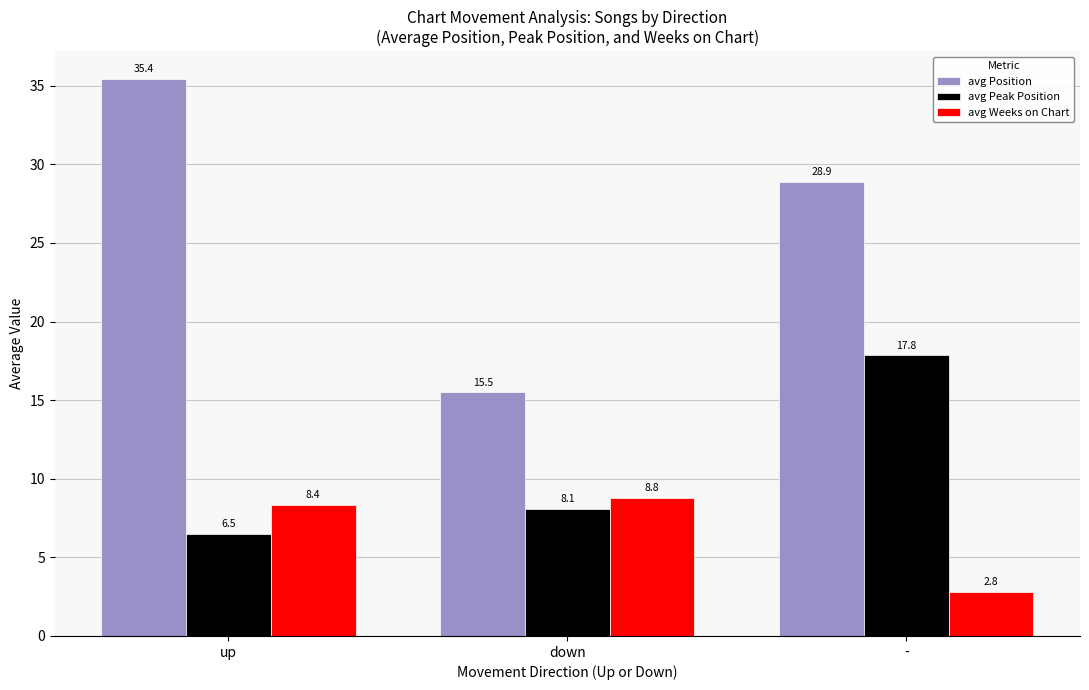

List the series in order of their peak value, highest first.

avg Position, avg Peak Position, avg Weeks on Chart